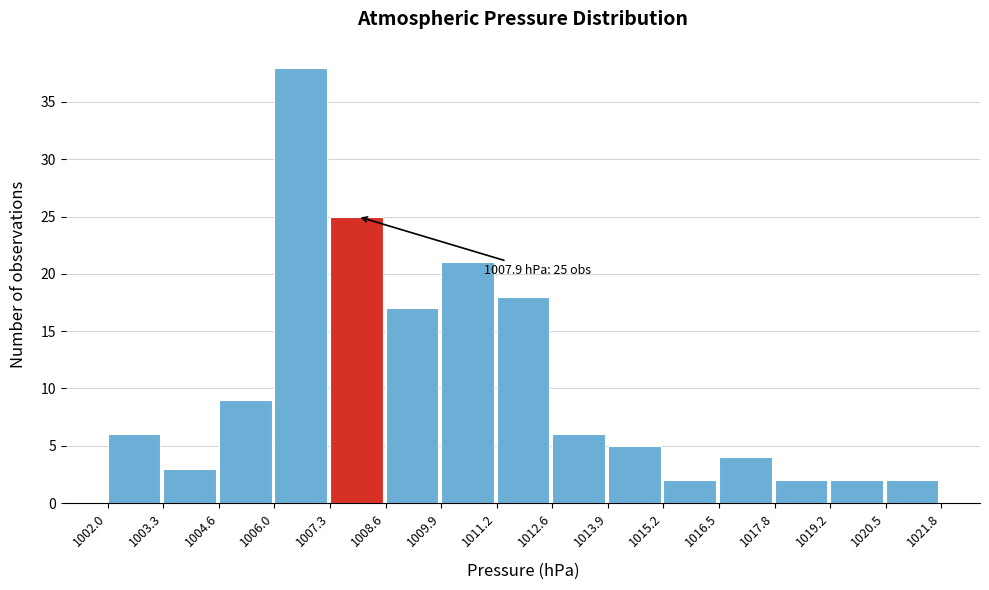

Which range on the x-axis has the tallest bar?

1006.0 to 1007.3